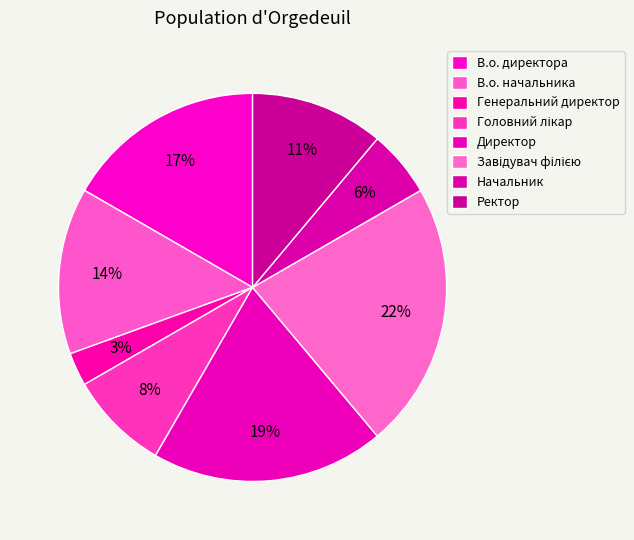

How many slices are in this pie chart?

8